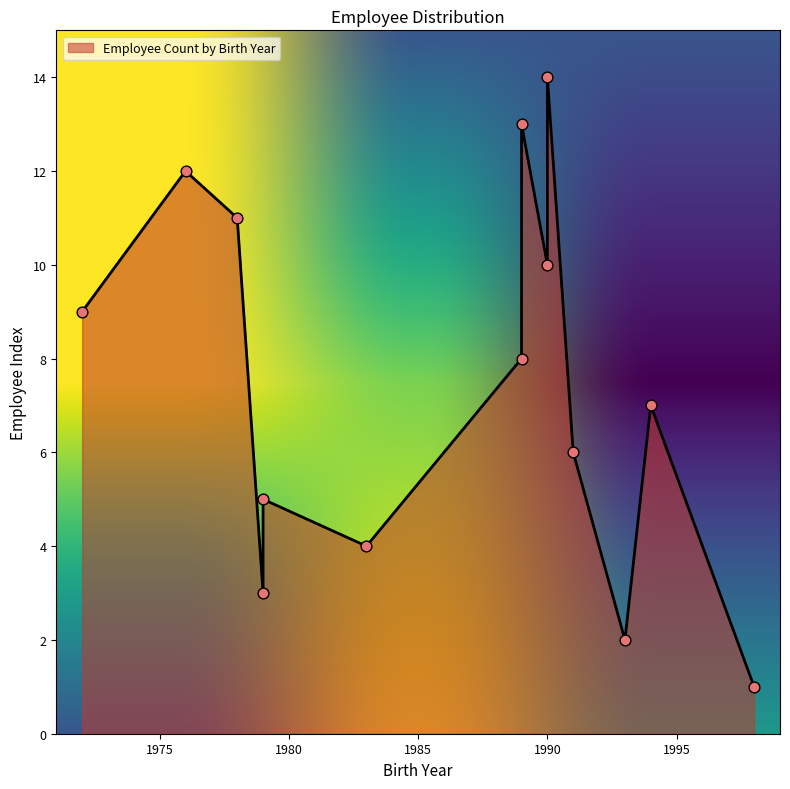

What is the change in value from 1994 to 1989?

+6